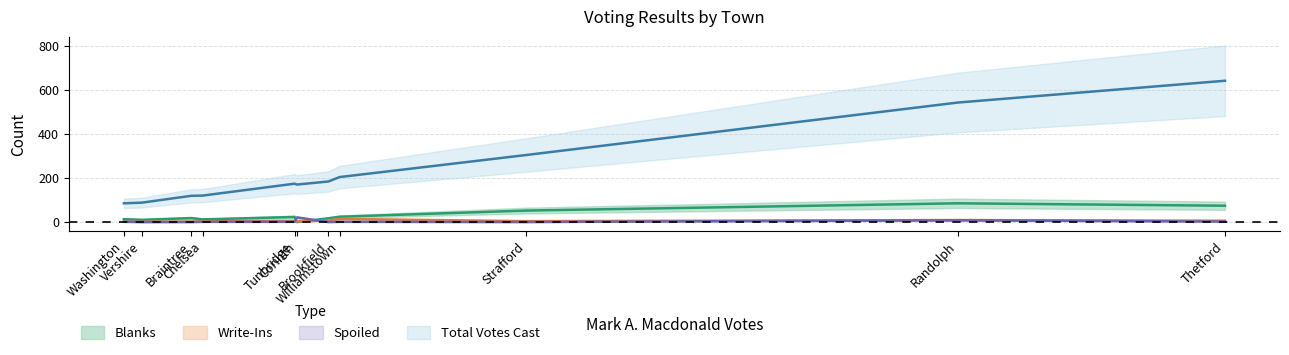

At which label does Spoiled first exceed 1?

Corinth